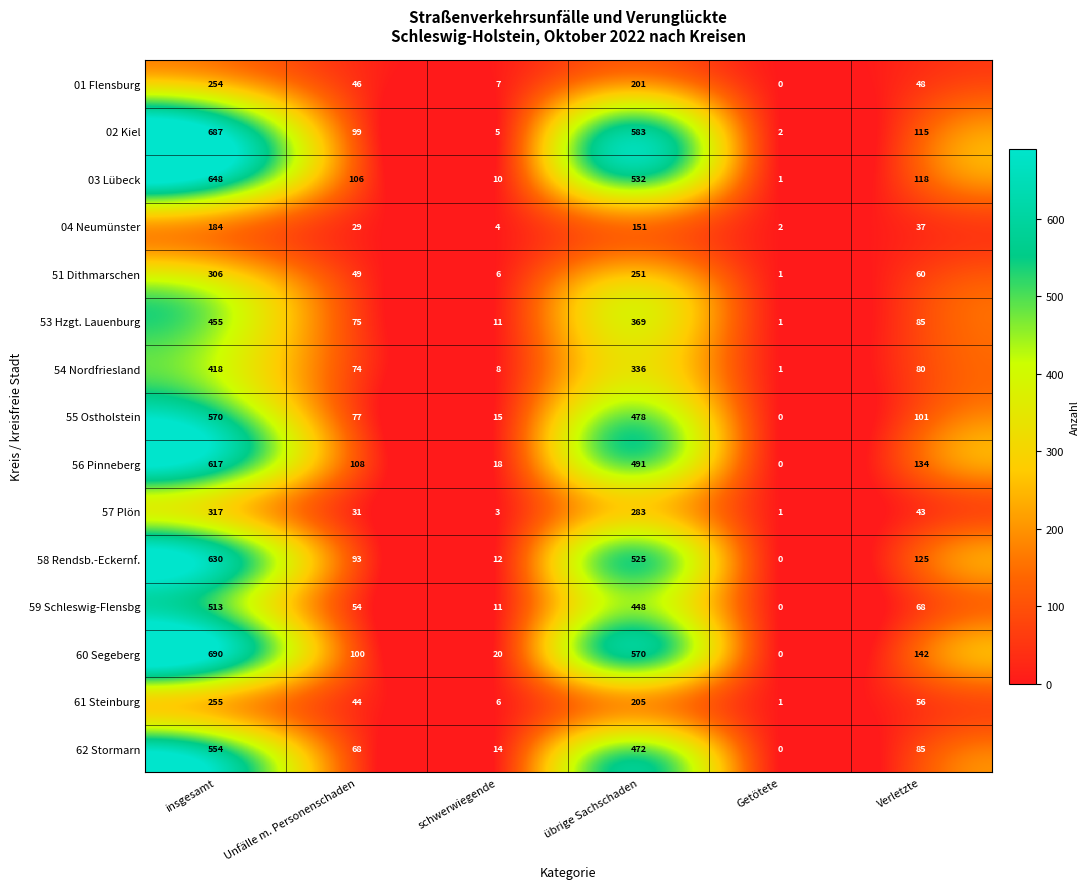

What is the difference between the maximum and minimum values in the 55 Ostholstein series?

570